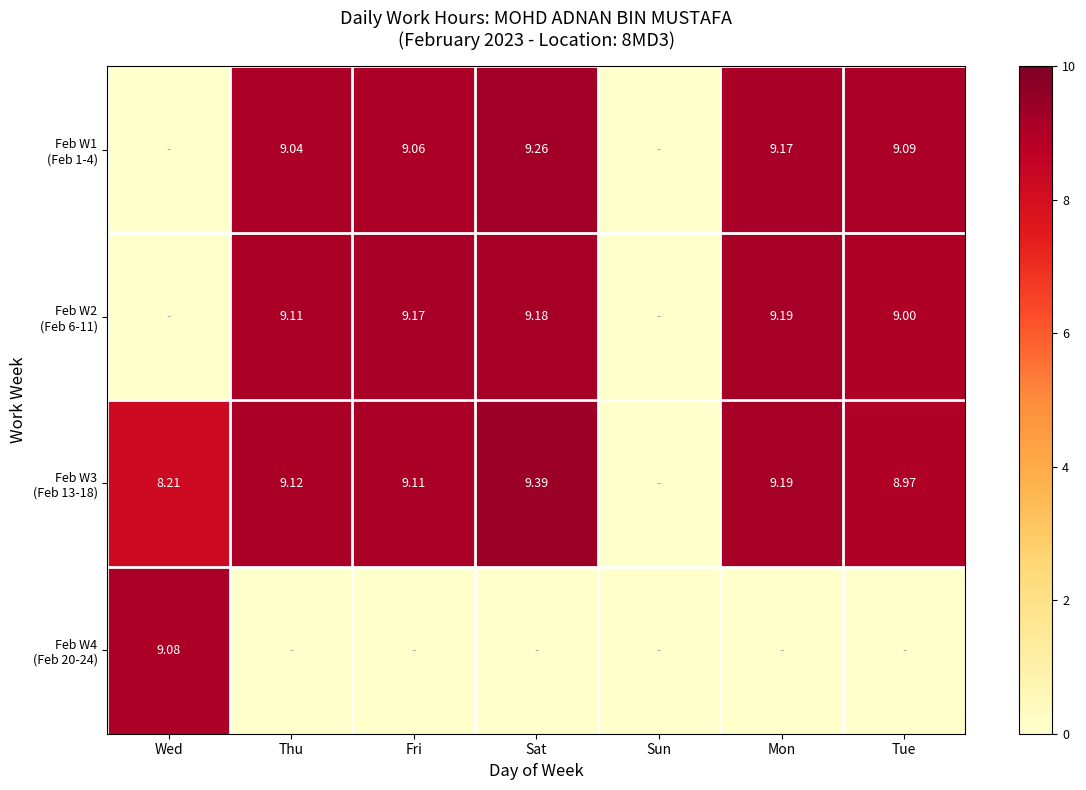

How many data points in Feb W3 (Feb 13-18) are above 9?

4